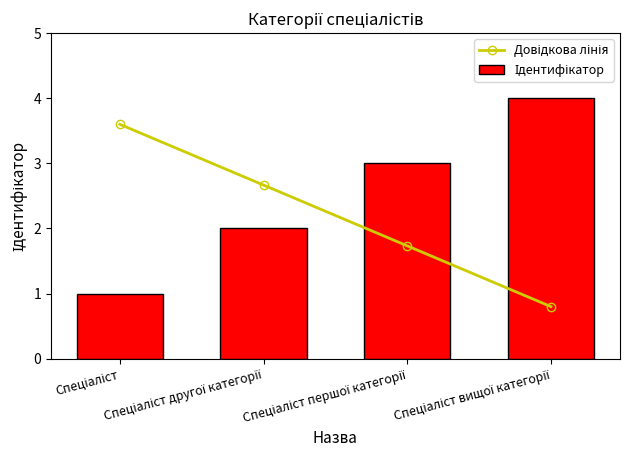

Reading left to right, extract all data points from this chart.

Довідкова лінія: 3.6	2.7	1.7	0.8
Ідентифікатор: 1.0	2.0	3.0	4.0